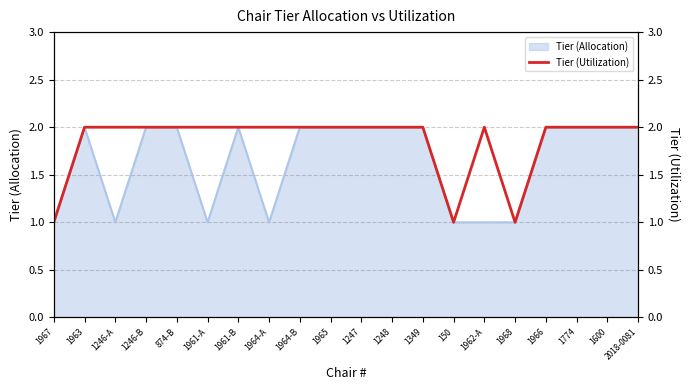

Where is the first local minimum?

150